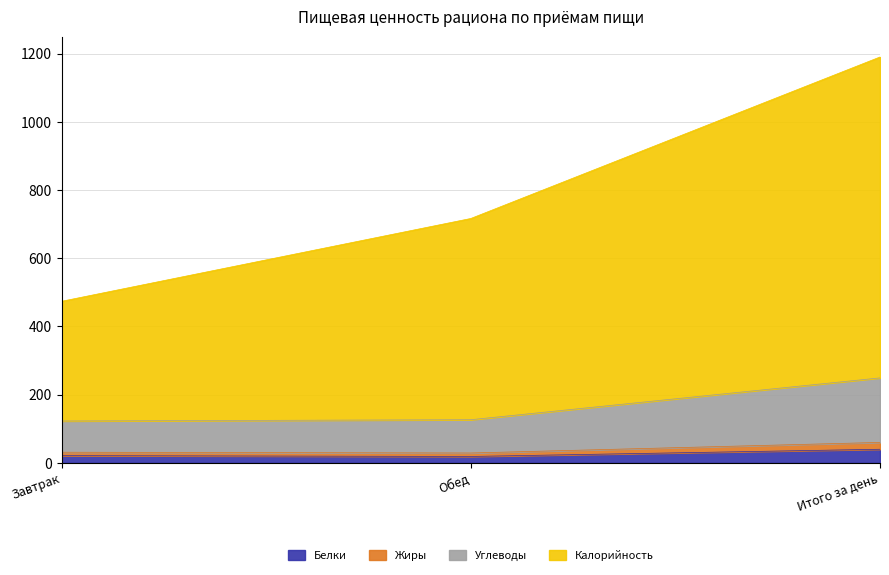

What position from the right is Итого за день?

1